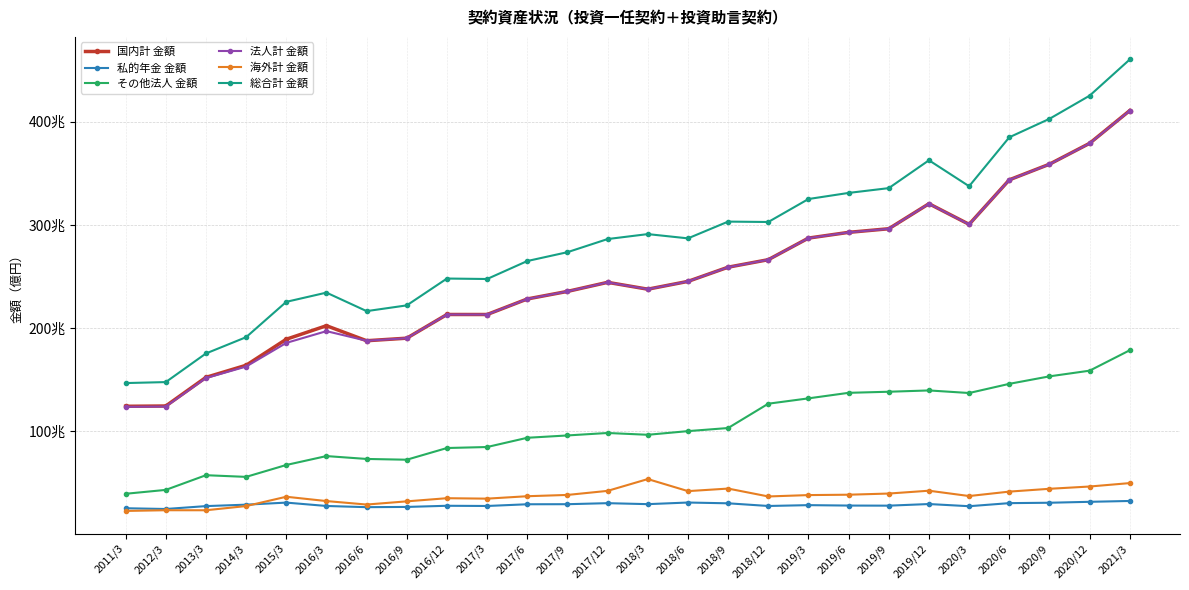

What is the minimum value for 総合計 金額?

1465317.8